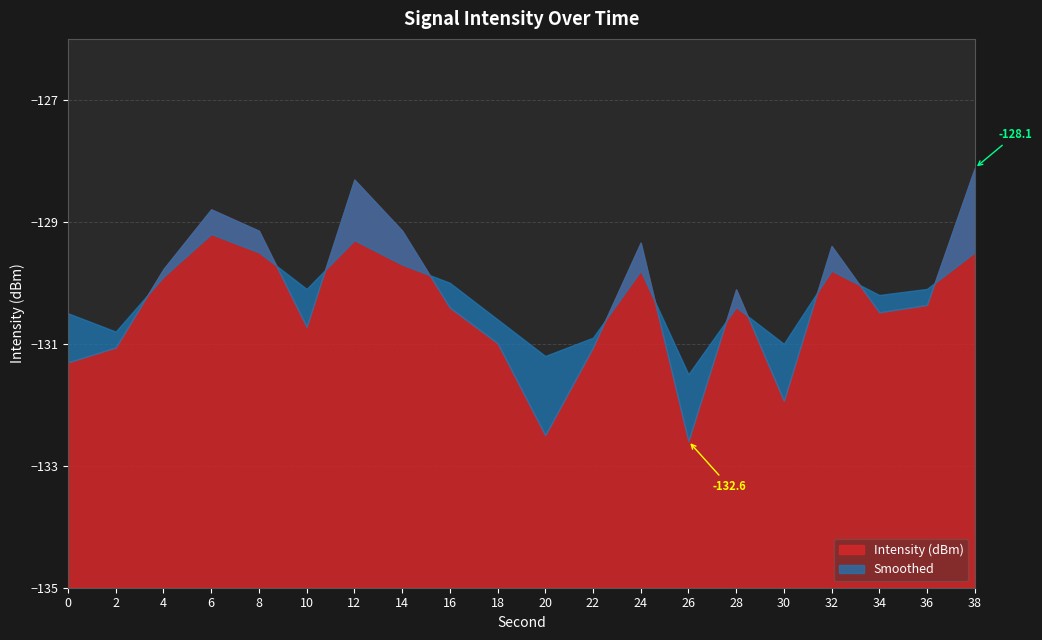

List the series in order of their overall mean, highest first.

Smoothed, Intensity (dBm)